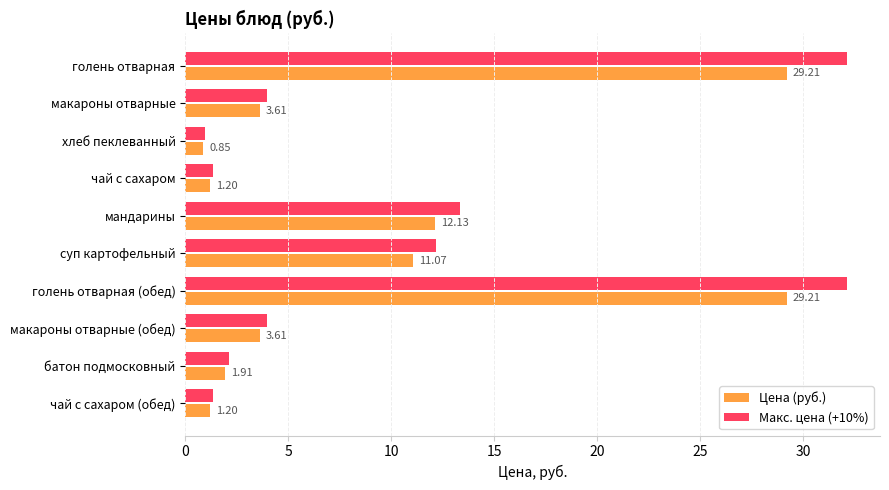

Rank the series by their average value, from highest to lowest.

Макс. цена (+10%), Цена (руб.)